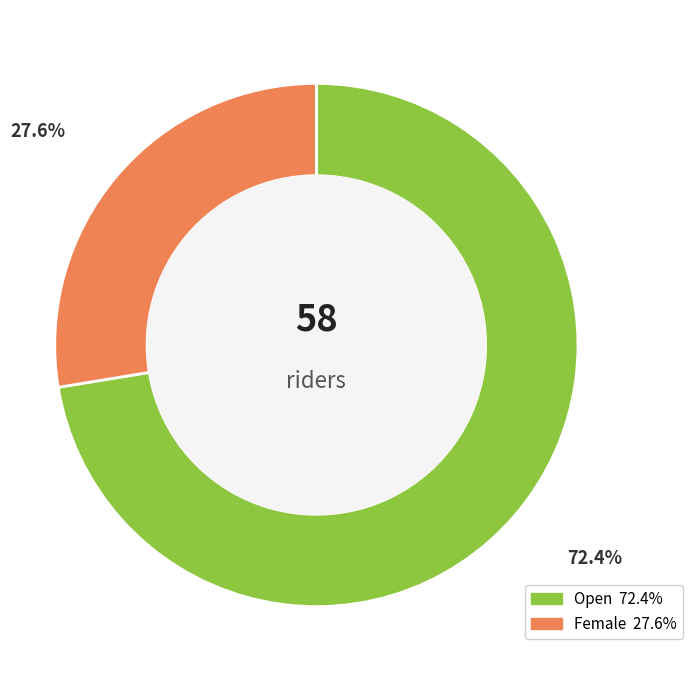

Is it true that Open is 72% of the pie?

True